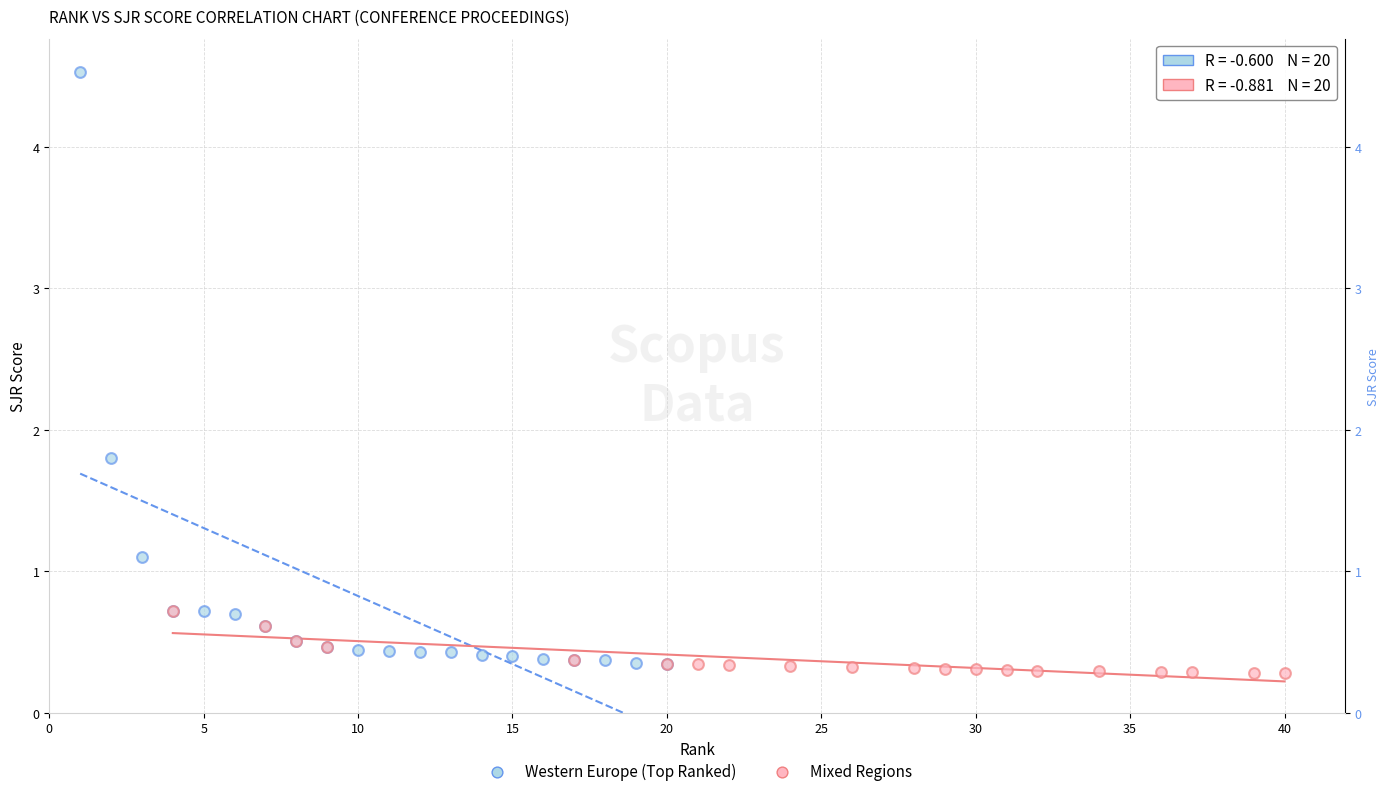

Which series has the widest spread of Y values?

Western Europe (Top Ranked)